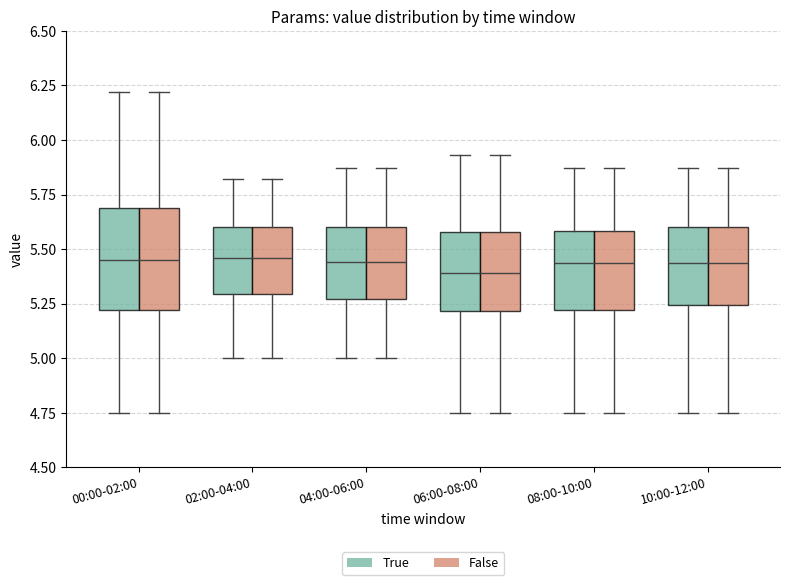

Where does the lower whisker of the box for 10:00-12:00 (False) end on the y-axis? The values are not printed on the chart, so give them approximately, as read against the axis.

4.75